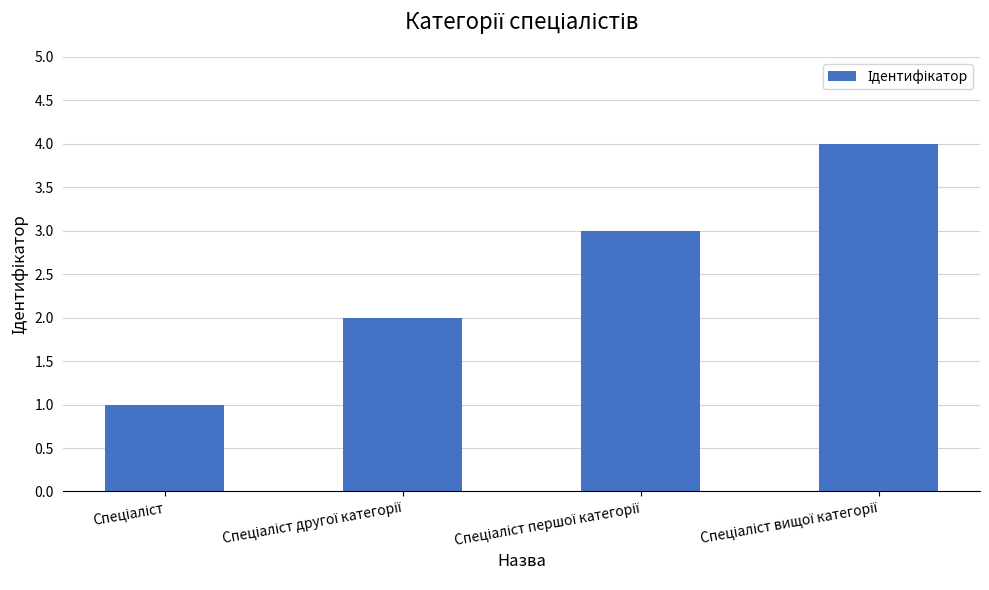

What is the maximum value shown in the chart?

4